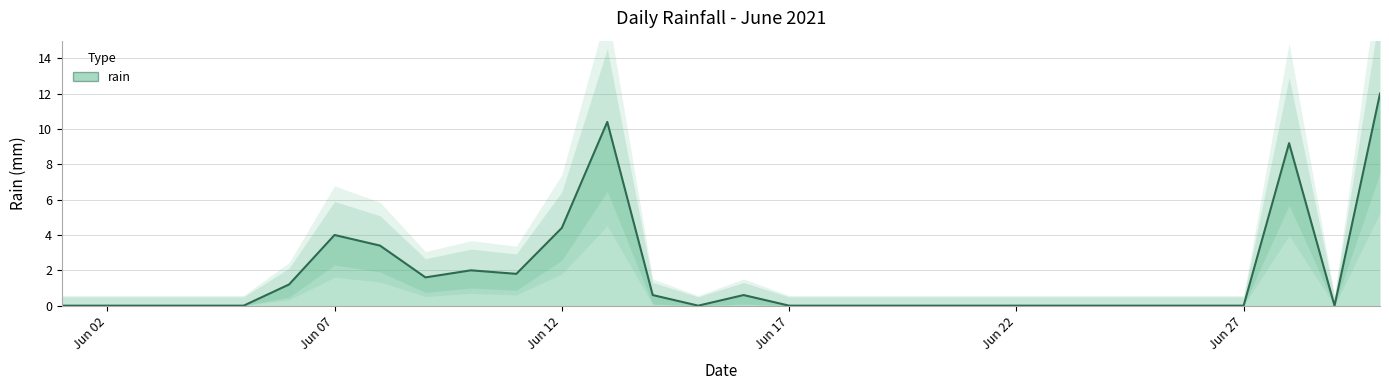

Does the chart display data point markers on the line(s)?

No